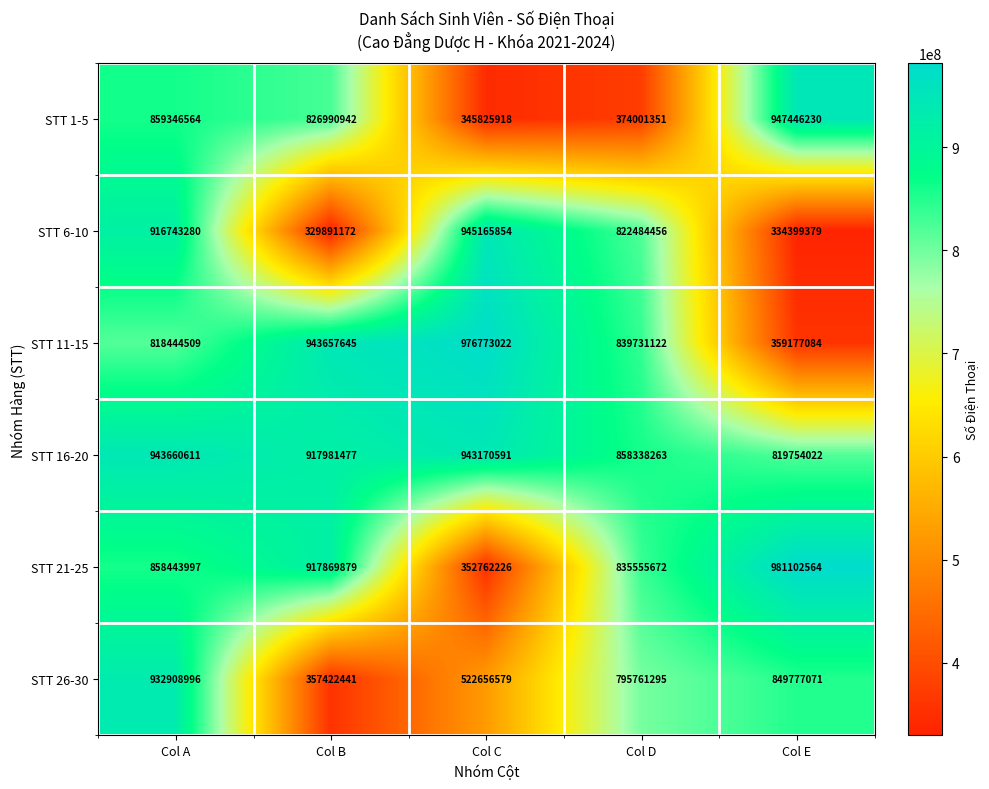

Is it true that STT 21-25 equals 534196765 at Col E?

False